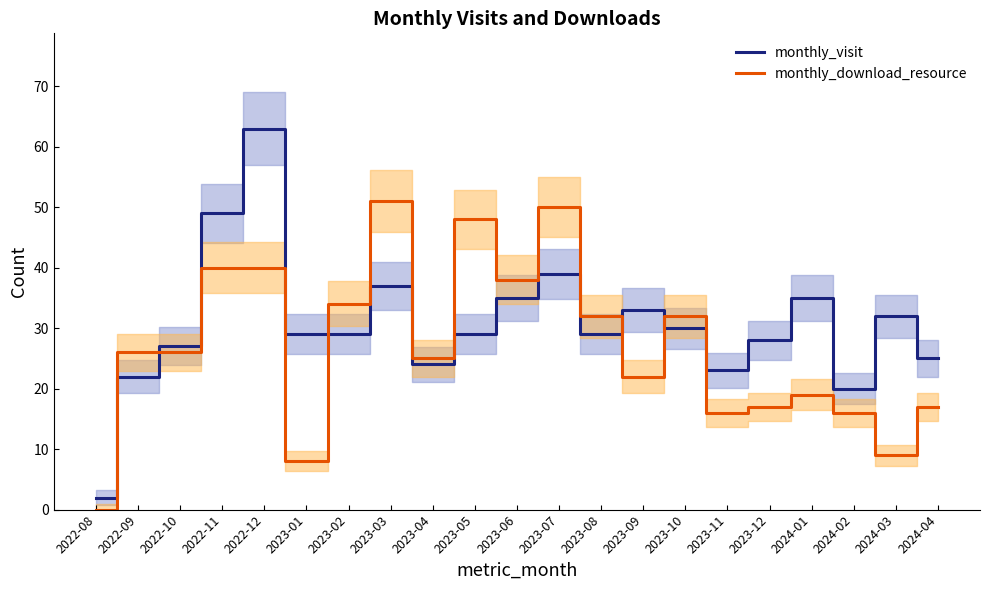

At which label does monthly_download_resource first exceed 26?

2022-11